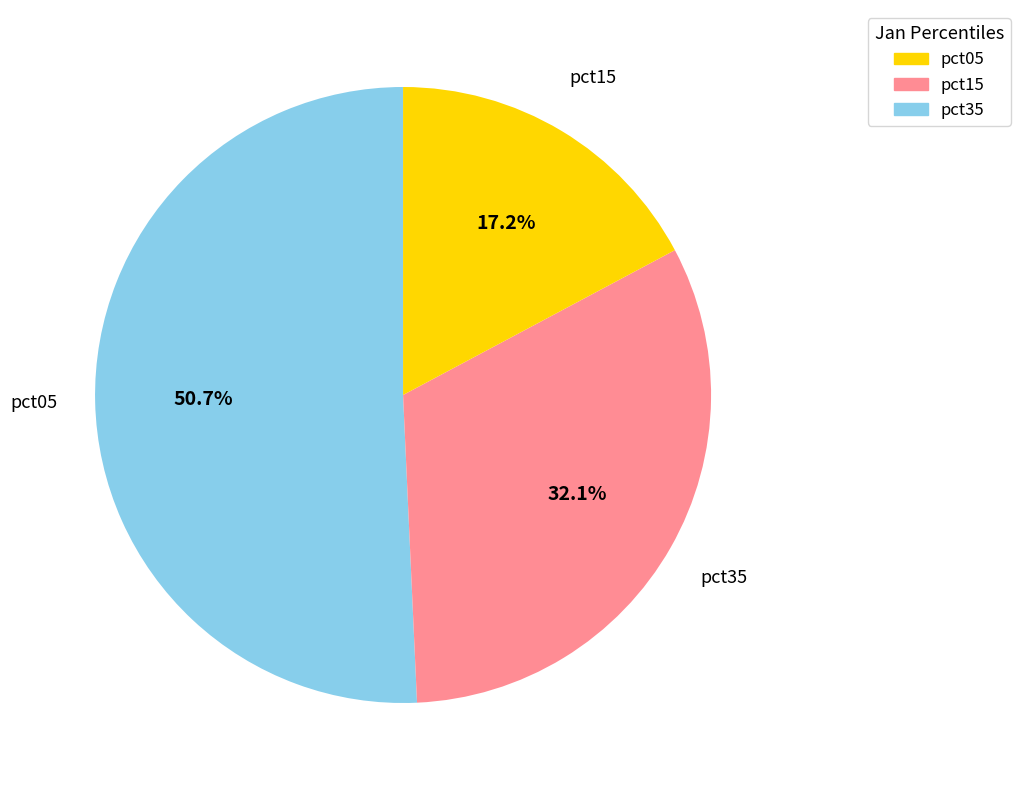

Which slice represents more than half of the pie?

pct05